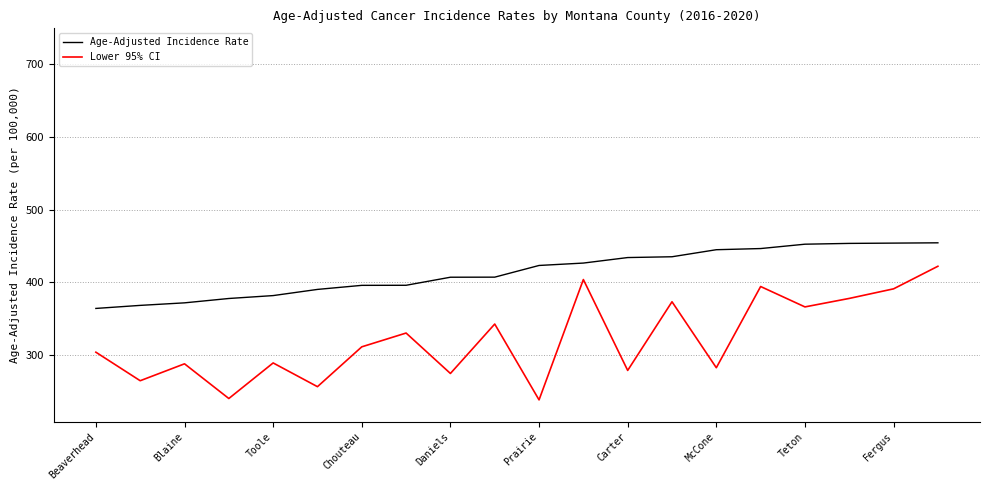

What is the highest value of the Lower 95% CI series?

422.0